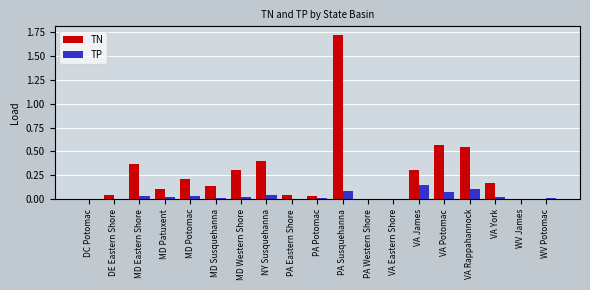

Which series has the largest total across all categories?

TN